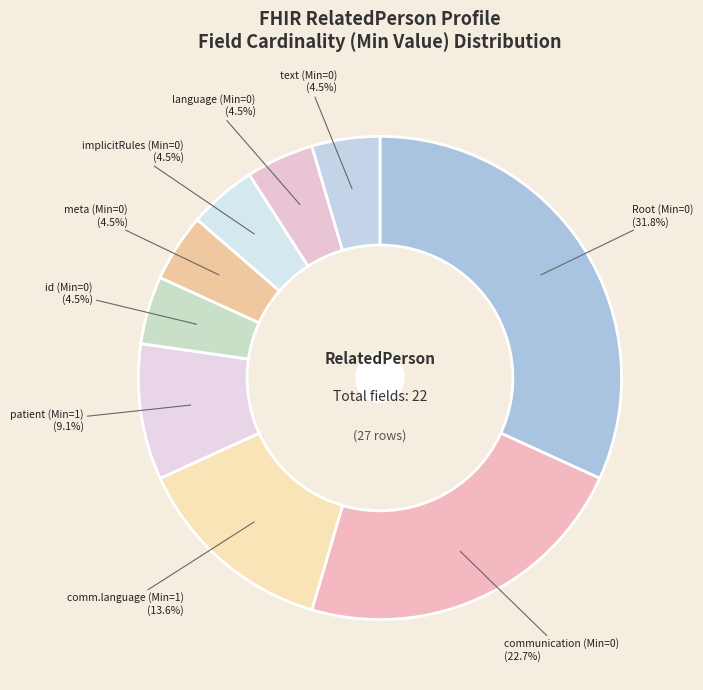

Is the sum of communication (Min=0) and meta (Min=0) greater than half?

No